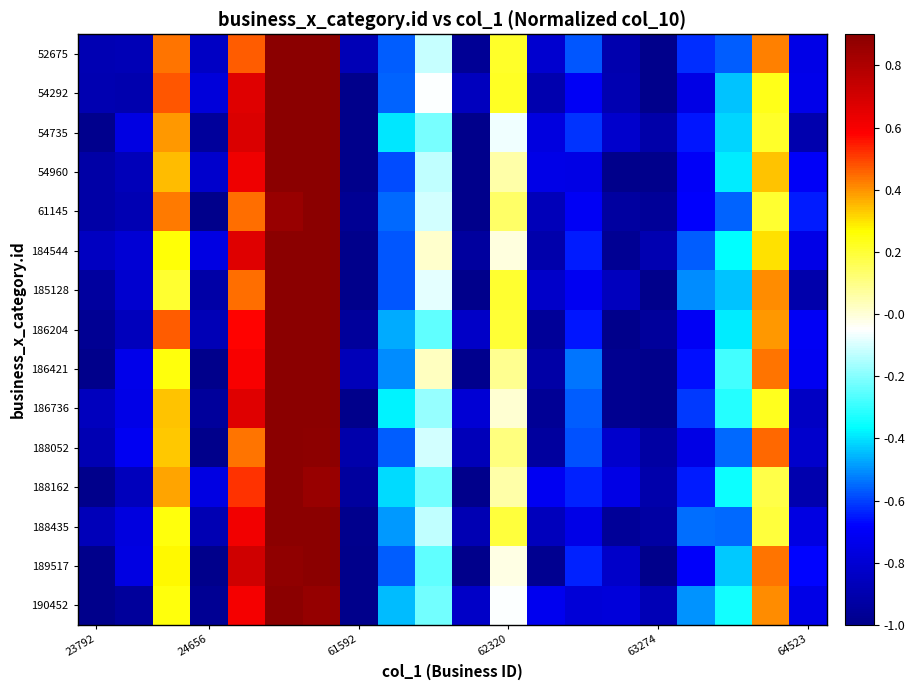

At which category does the chart reach its minimum across all series?

63274